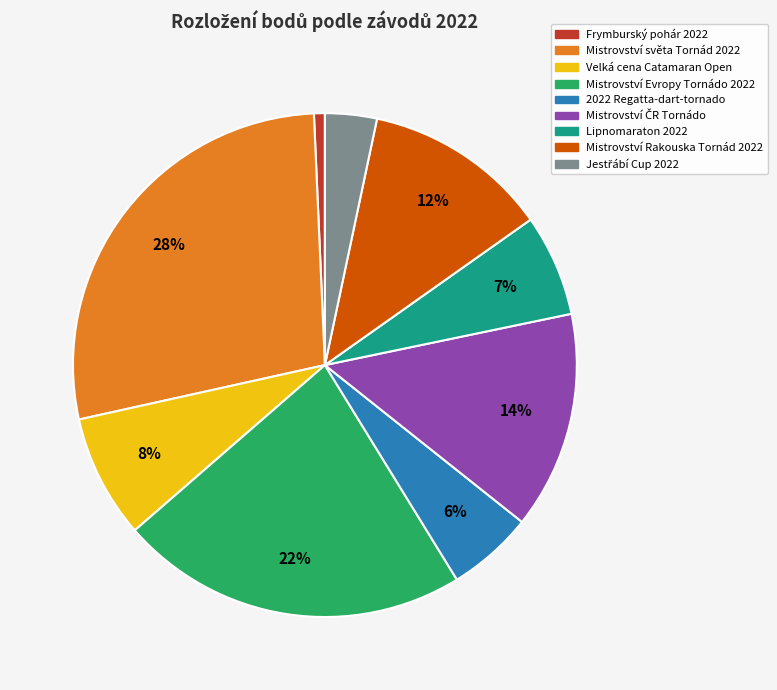

Count the number of slices in the pie.

9